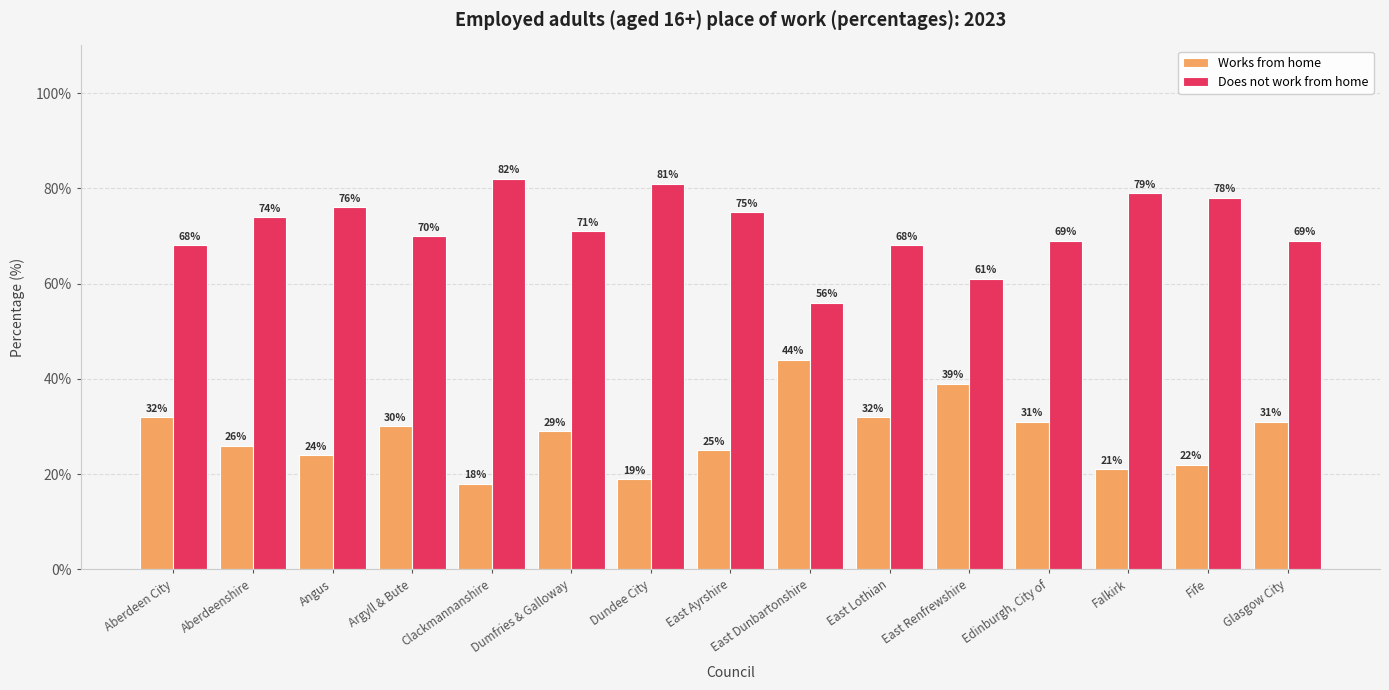

How many bars are there in total?

30